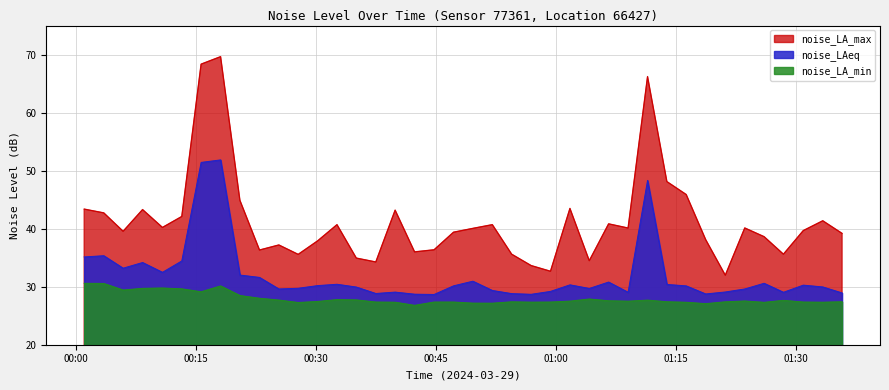

What is the smallest value displayed?

26.8